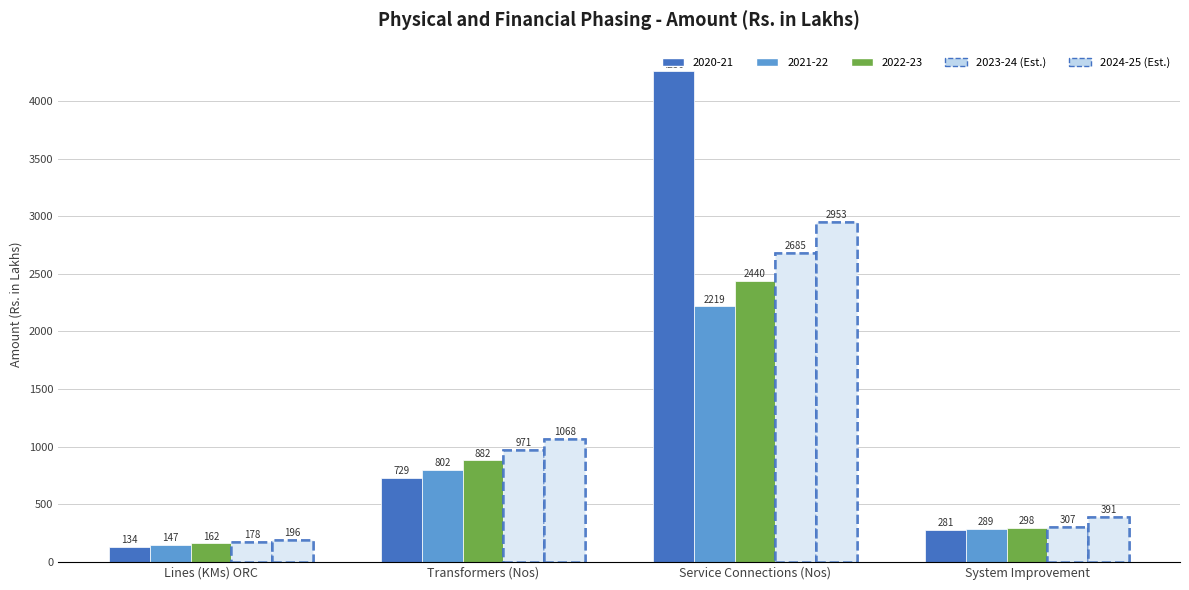

List the series in order of their peak value, highest first.

2020-21, 2024-25, 2023-24, 2022-23, 2021-22